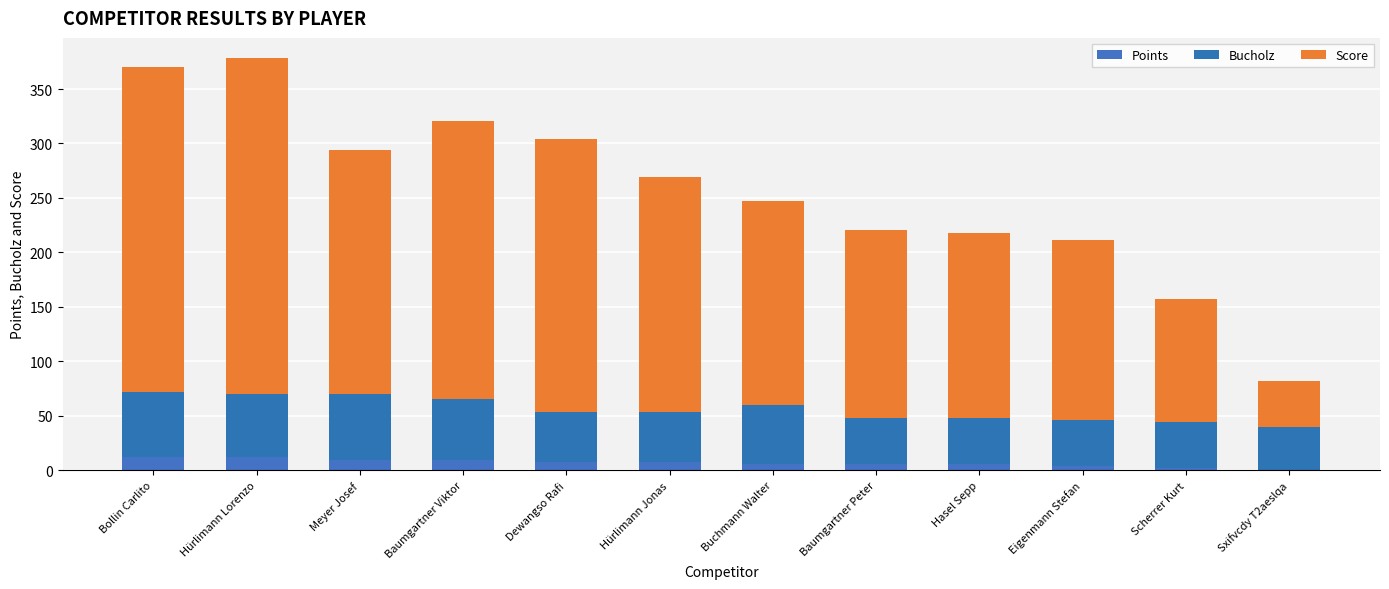

At which label does Points first exceed 8?

Bollin Carlito